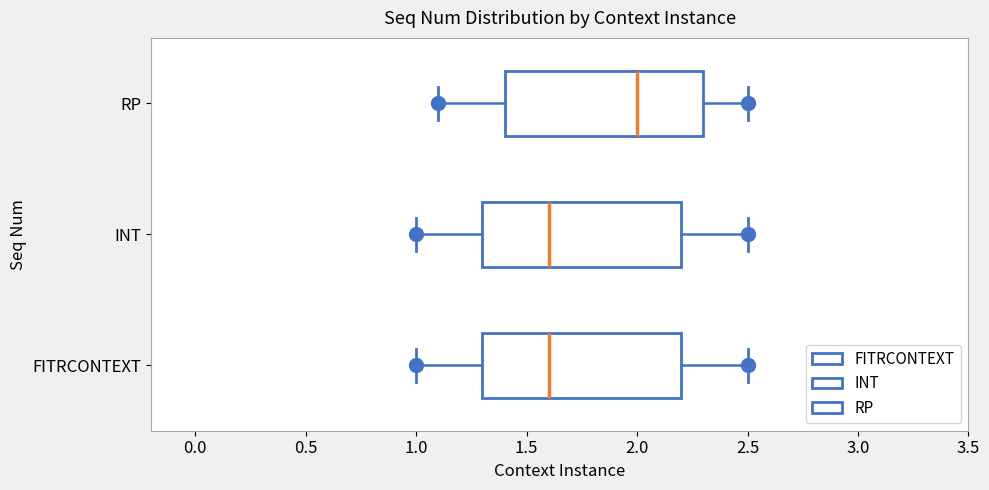

Where is the right edge of the box for INT on the x-axis? The values are not printed on the chart, so give them approximately, as read against the axis.

2.2